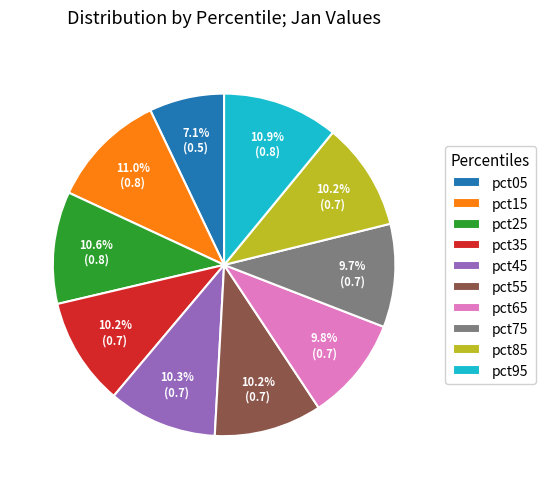

To the nearest percent, what is the combined percentage of pct75 and pct15?

21%